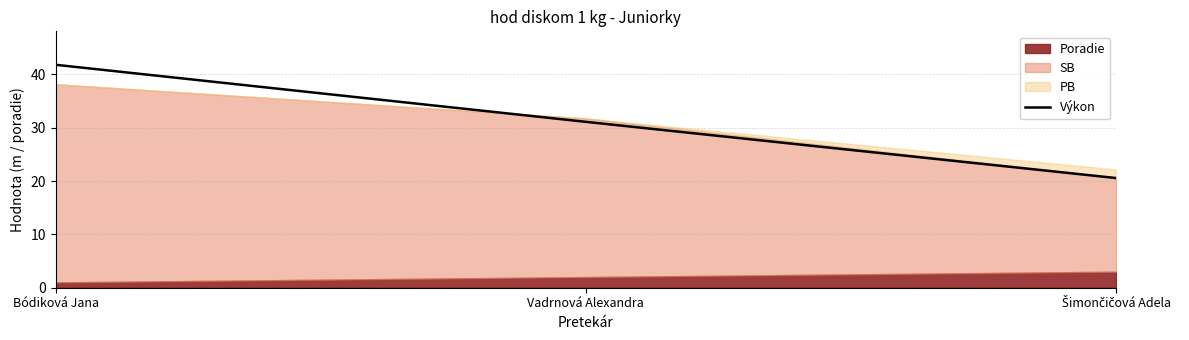

Read the Výkon value at Bódiková Jana.

41.8